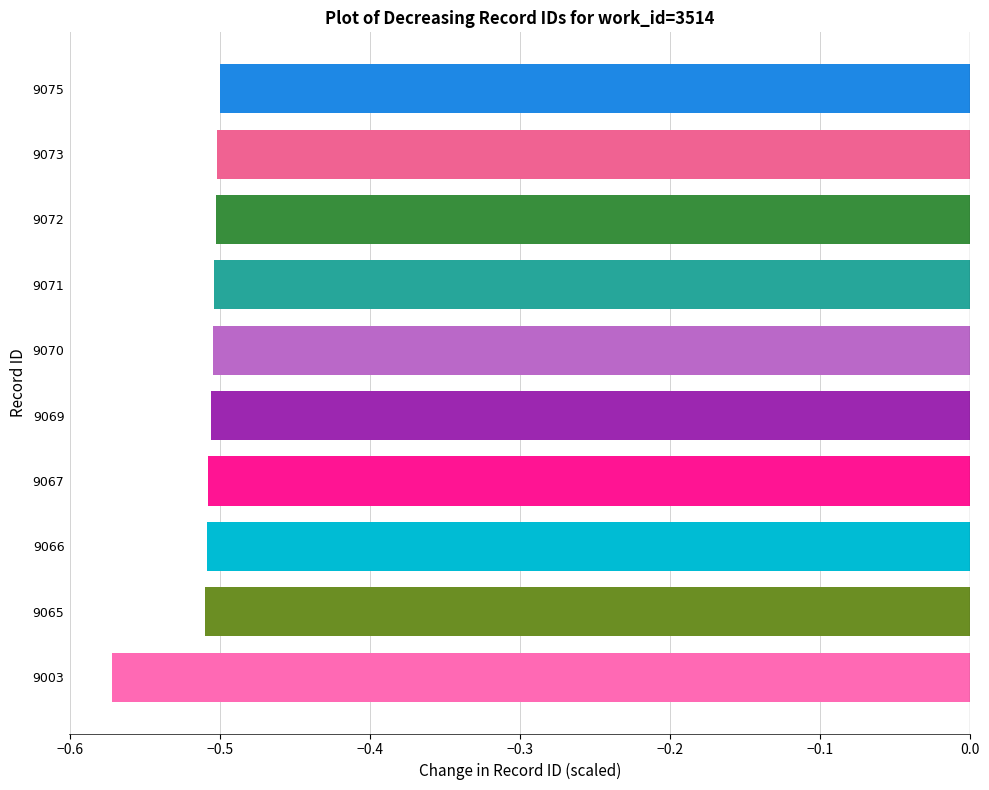

What is the sum of all values?

-5.1